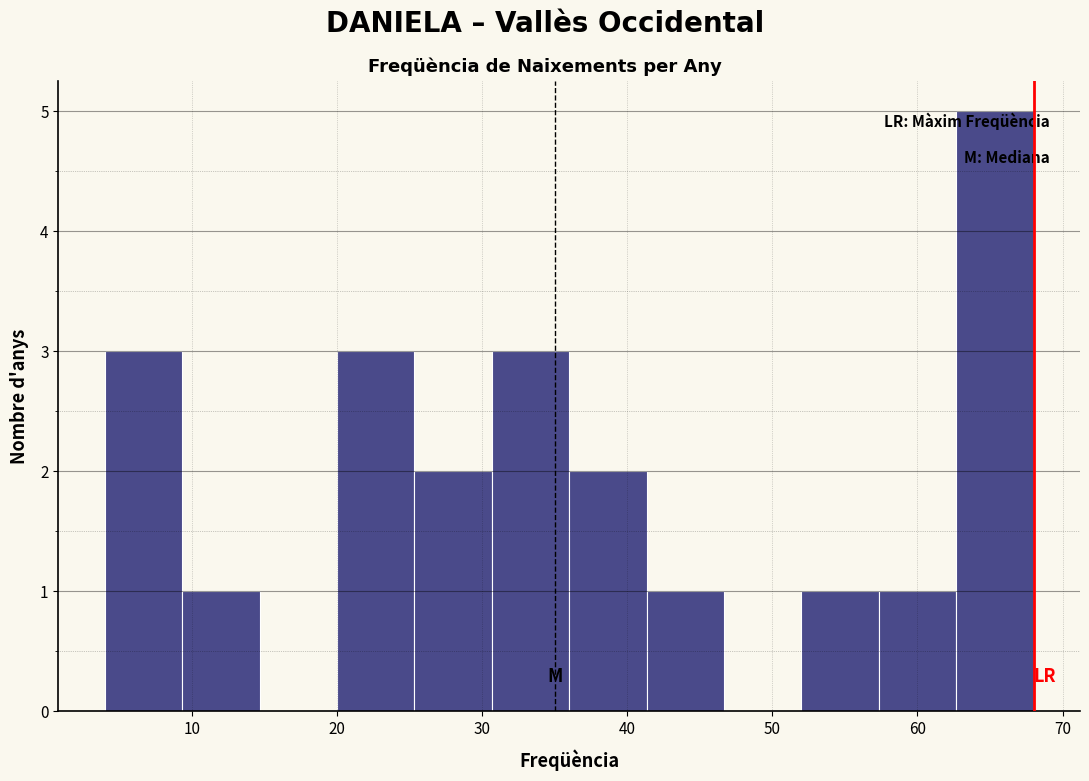

Over which range of the x-axis is the bar tallest?

63 to 68